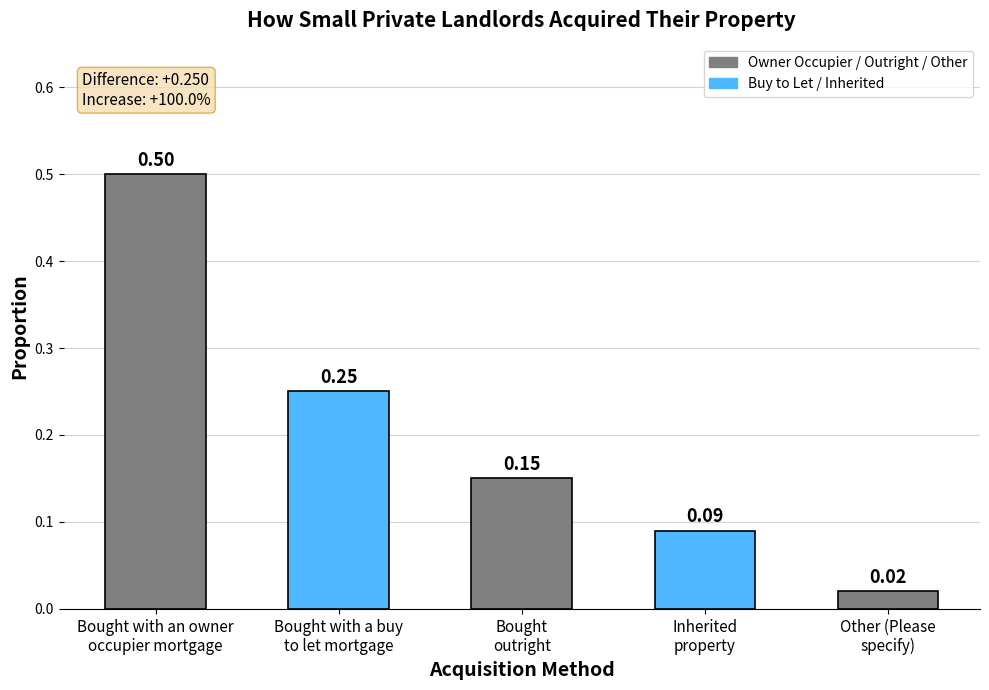

How many bars are there in total?

5